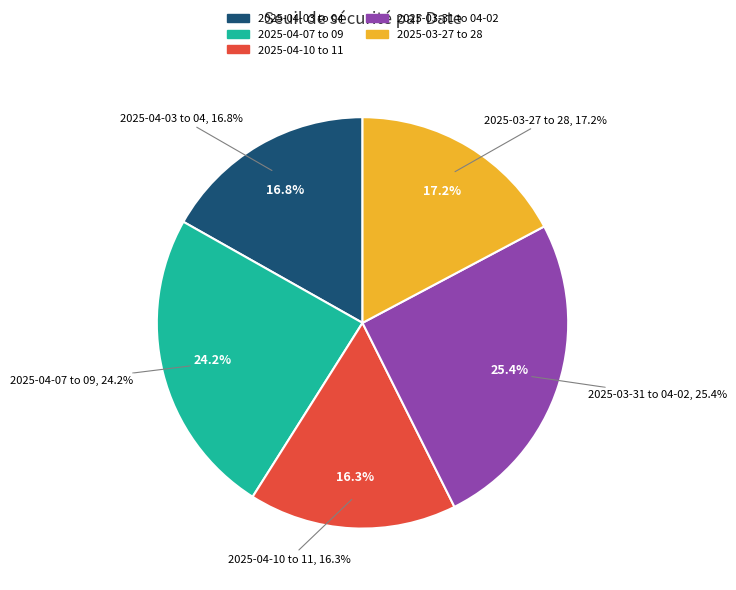

What is the ratio of the value at 2025-04-03 to the value at 2025-03-27?

1.0